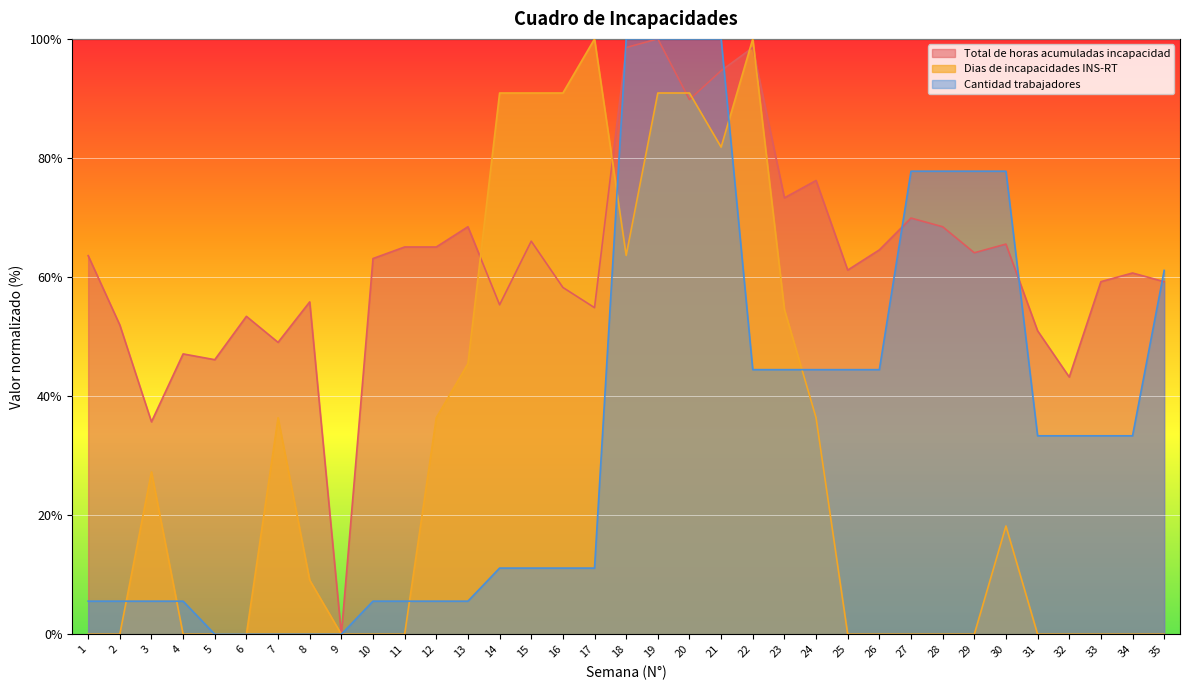

Where do Total de horas acumuladas incapacidad and Dias de incapacidades INS-RT first cross each other?

13 and 14